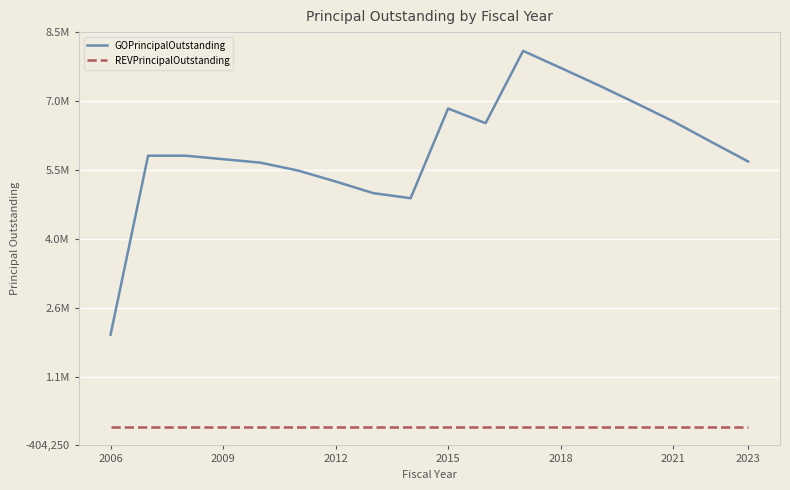

What are all the series names shown in the legend?

GOPrincipalOutstanding, REVPrincipalOutstanding